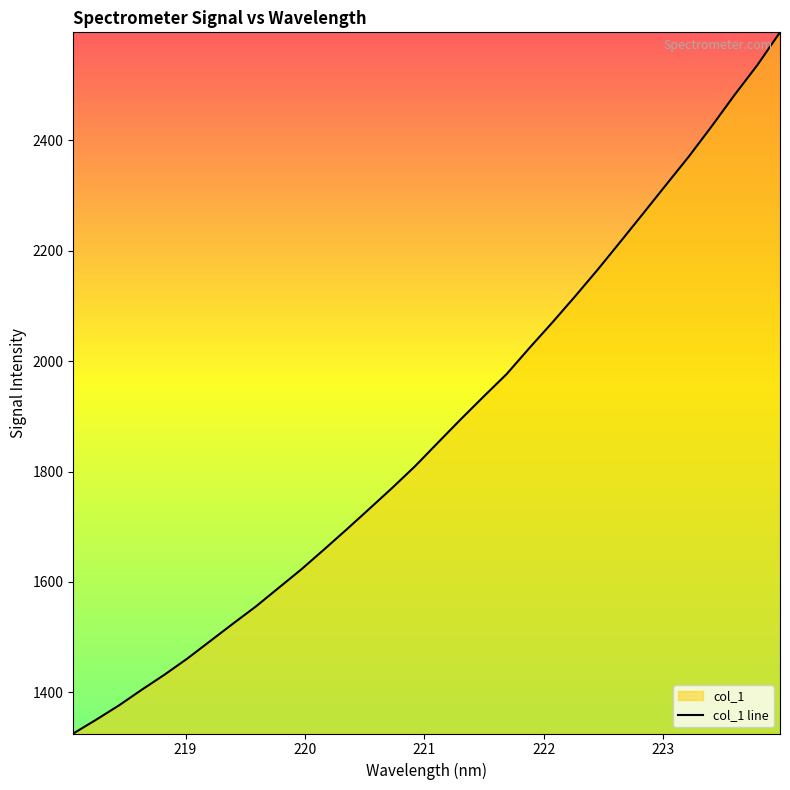

What is the smallest value displayed?

1325.6